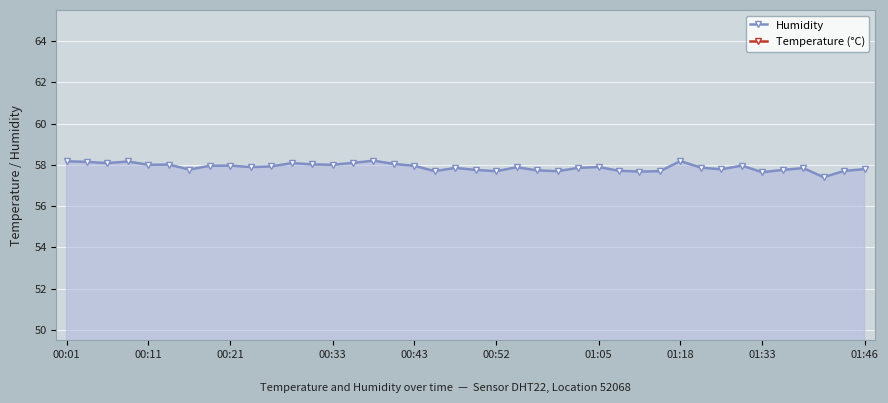

Does the chart display data point markers on the line(s)?

Yes